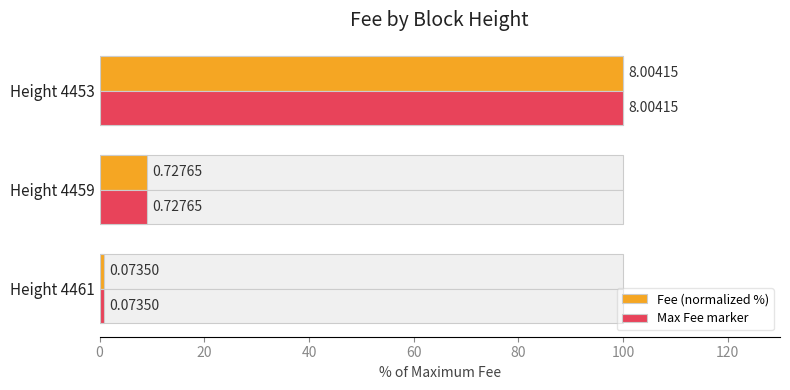

How many data points does each series have?

3